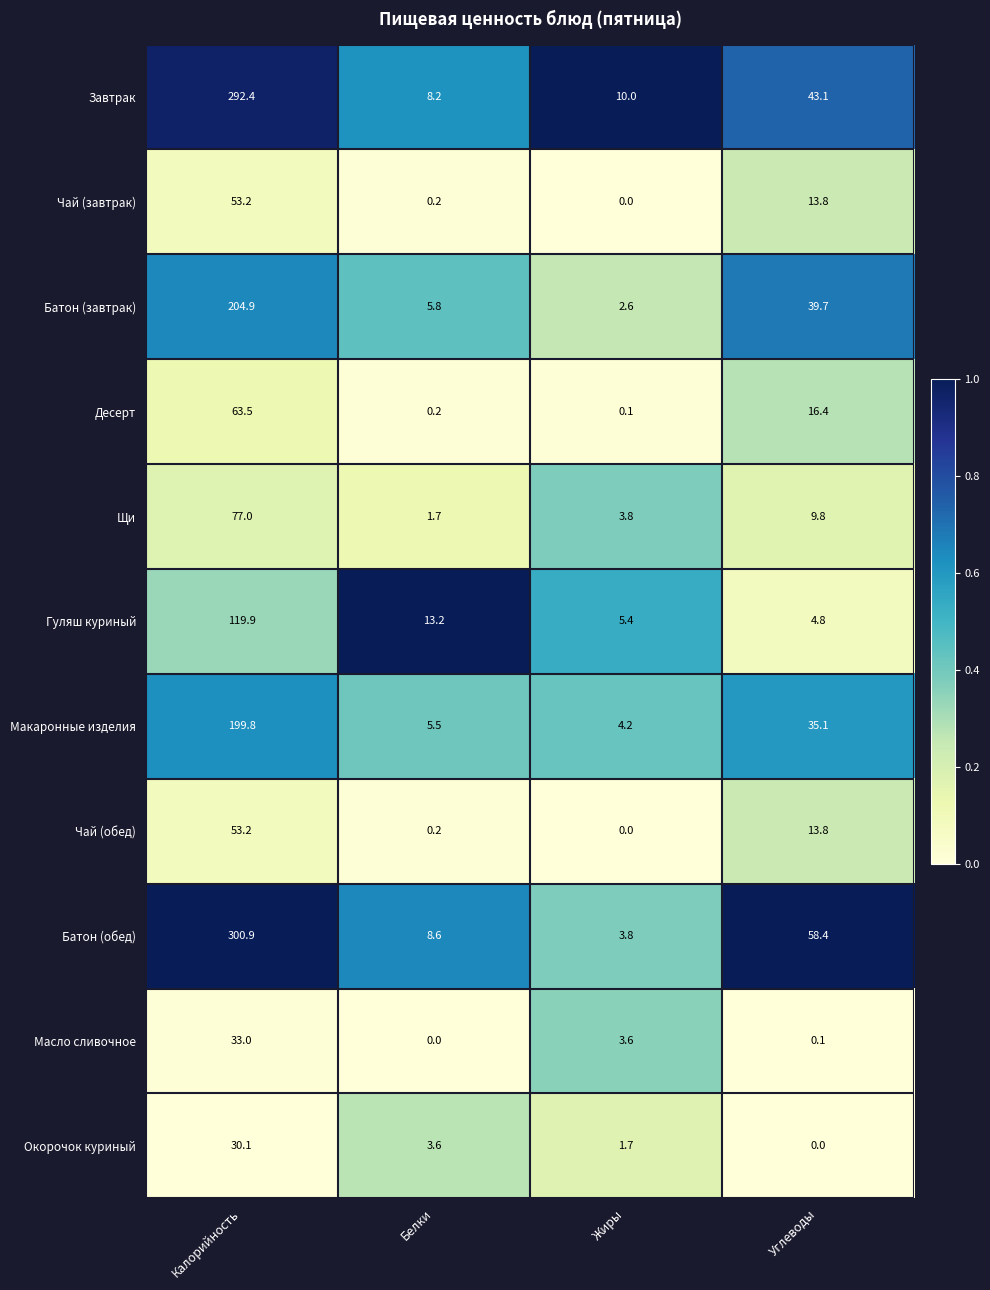

The value of Батон (обед) at Углеводы is 27.5. True or false?

False